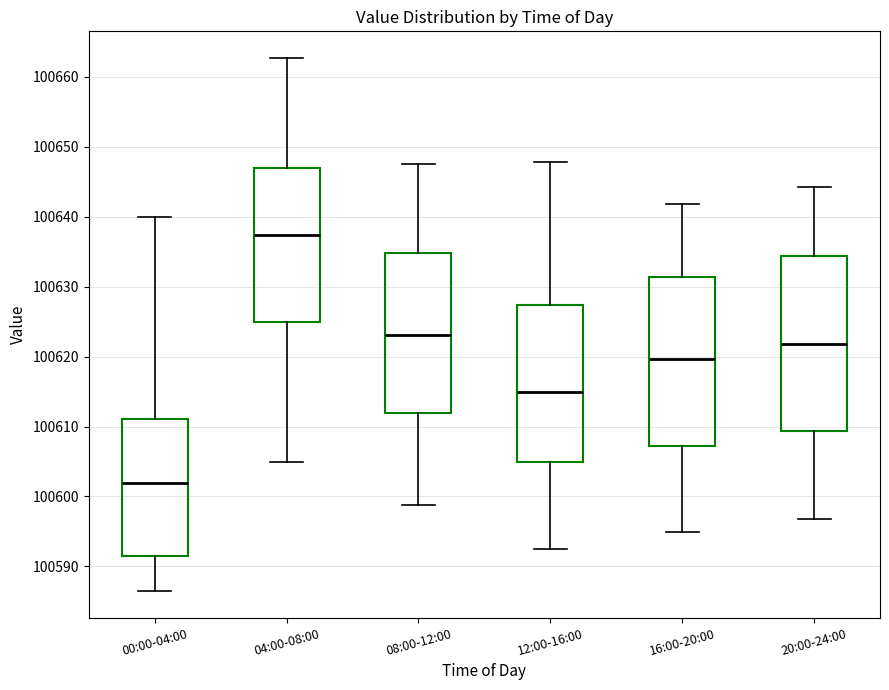

Reading left to right, read every box against the y-axis: the position of its median line, the range the box covers, and the ends of its whiskers. The values are not printed on the chart, so give them approximately, as read against the axis.

00:00-04:00: median 100602, box 100591 to 100611, whiskers 100586 to 100640
04:00-08:00: median 100637, box 100625 to 100647, whiskers 100605 to 100663
08:00-12:00: median 100623, box 100612 to 100635, whiskers 100599 to 100648
12:00-16:00: median 100615, box 100605 to 100627, whiskers 100592 to 100648
16:00-20:00: median 100620, box 100607 to 100631, whiskers 100595 to 100642
20:00-24:00: median 100622, box 100609 to 100634, whiskers 100597 to 100644